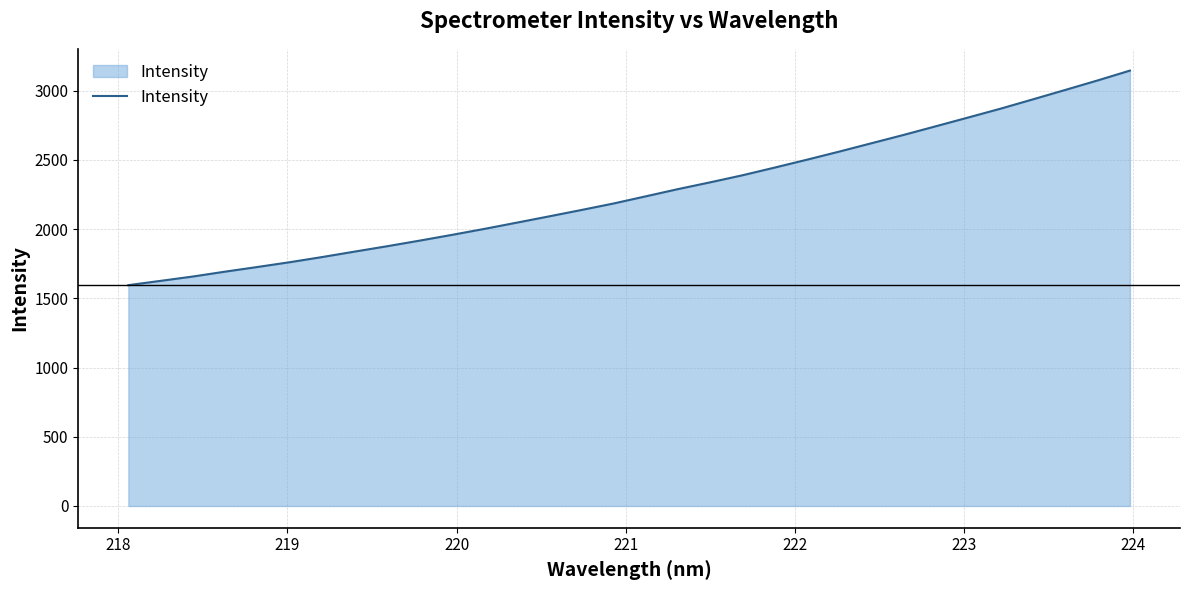

What is the smallest value displayed?

1594.9